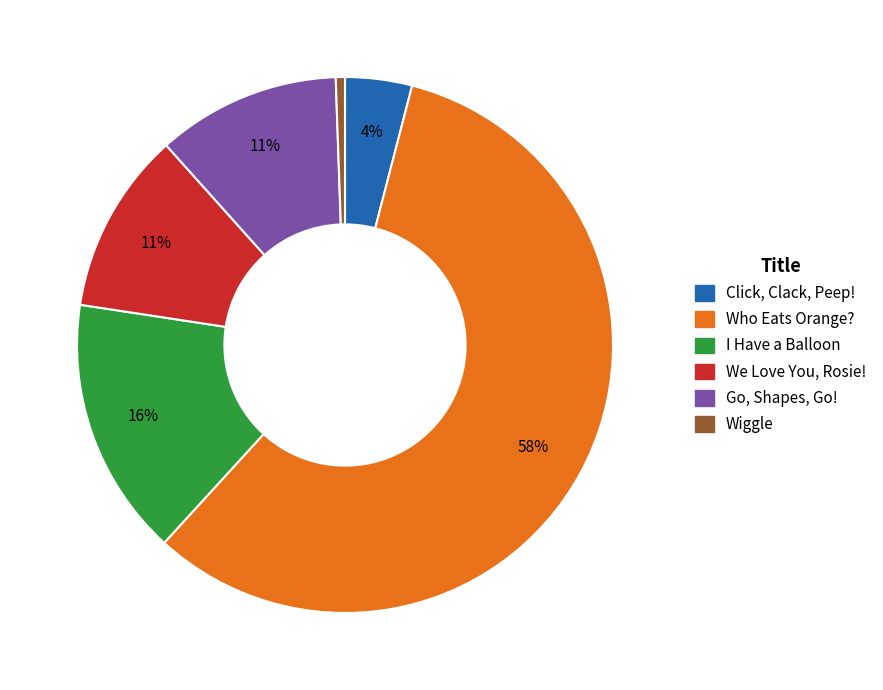

Which category accounts for the majority?

Who Eats Orange?